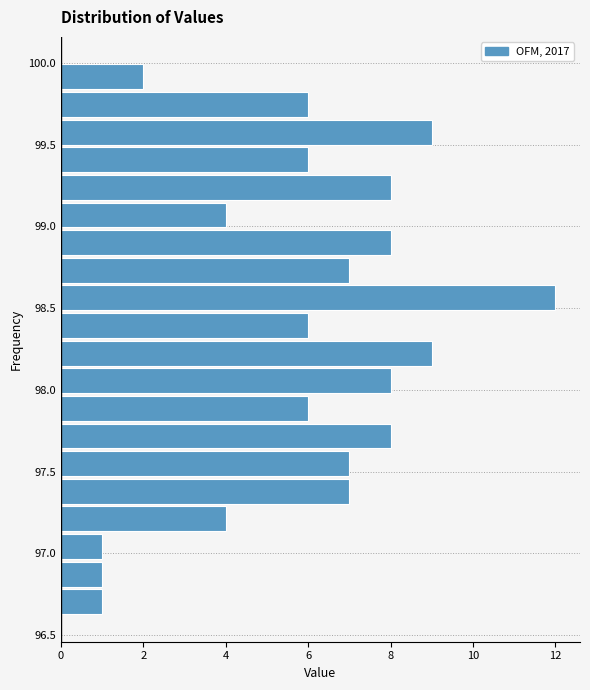

Read against the y-axis, roughly where is the centre of the longest bar?

98.55